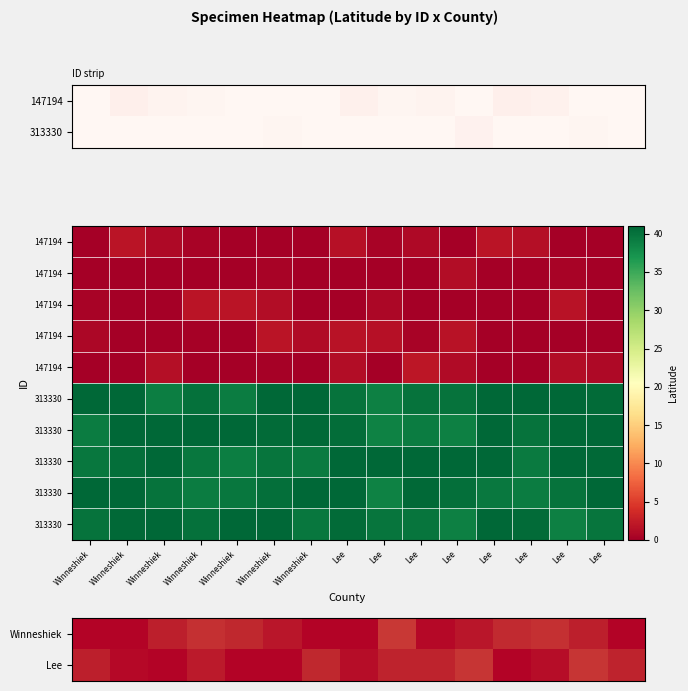

What is the spread (max minus min) of values at Lee?

42.4